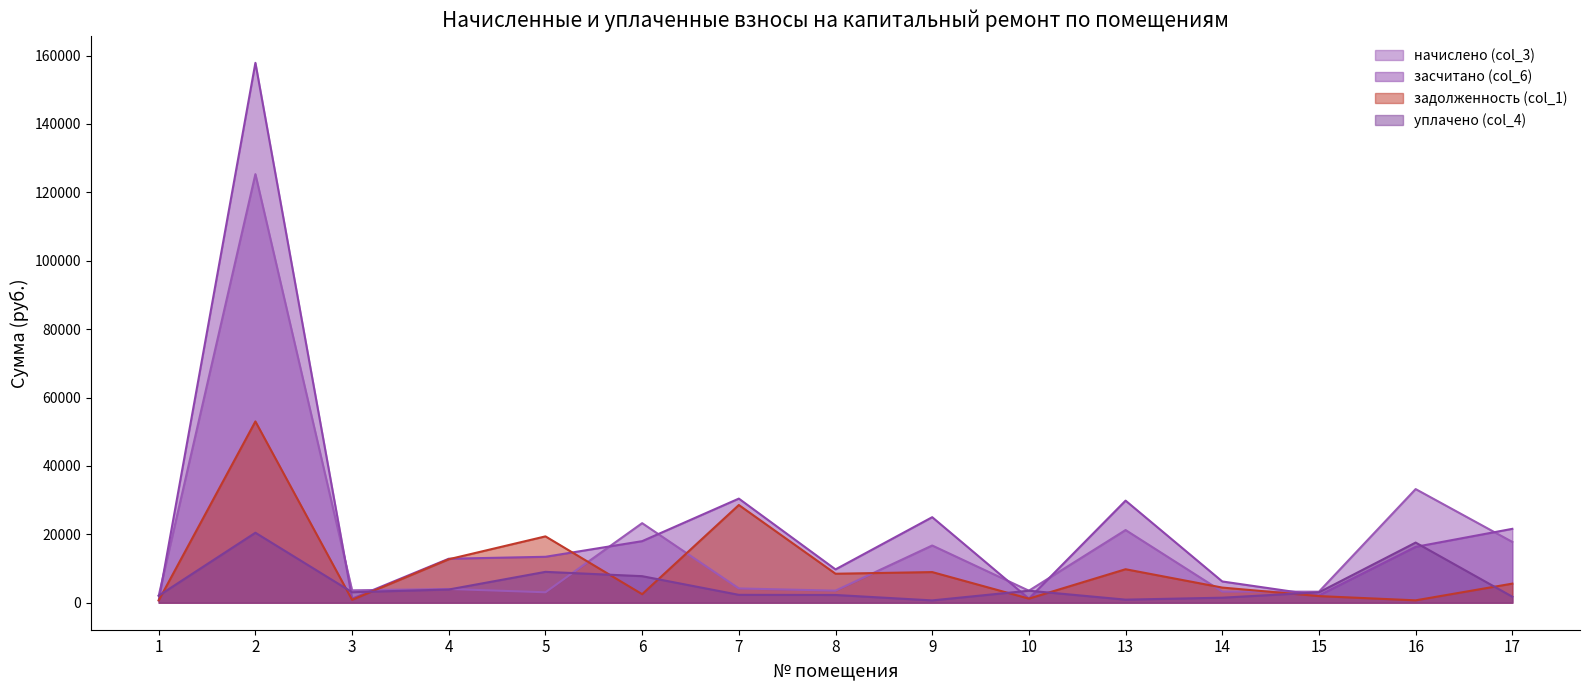

How many data points does each series have?

15